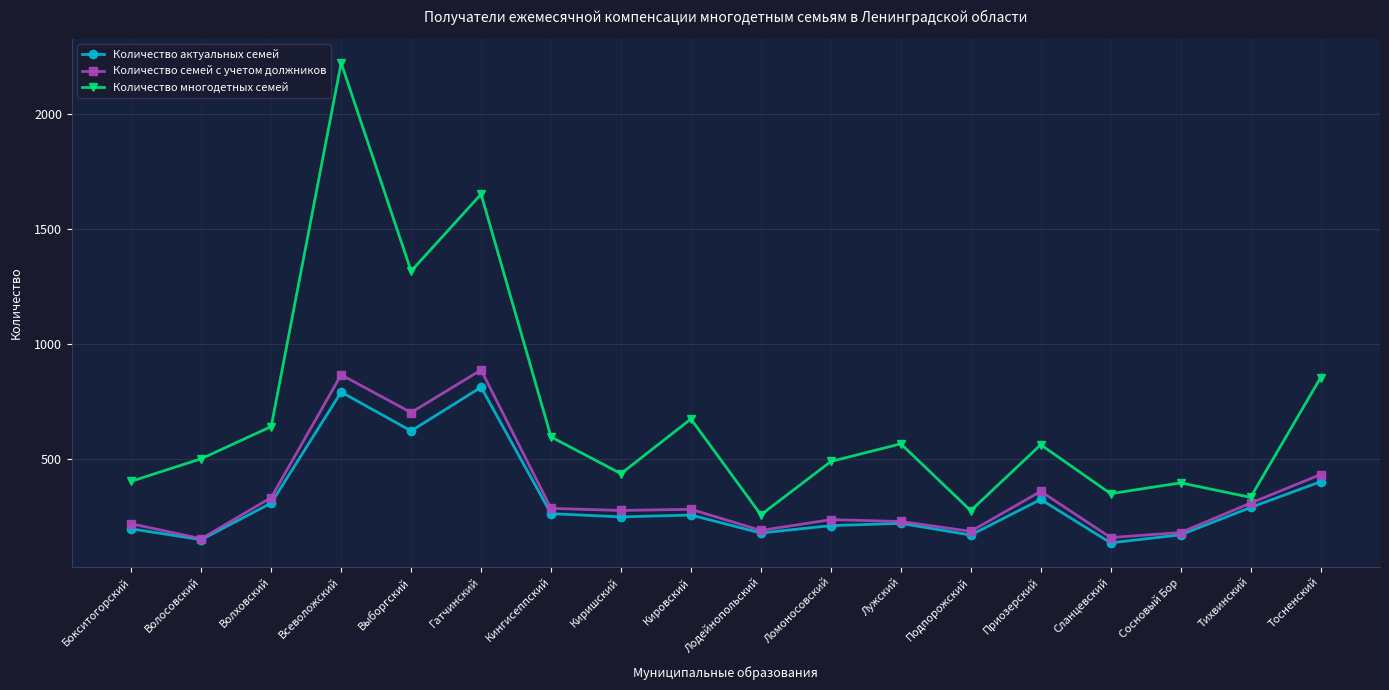

What is the spread (max minus min) of values at Подпорожский?

106